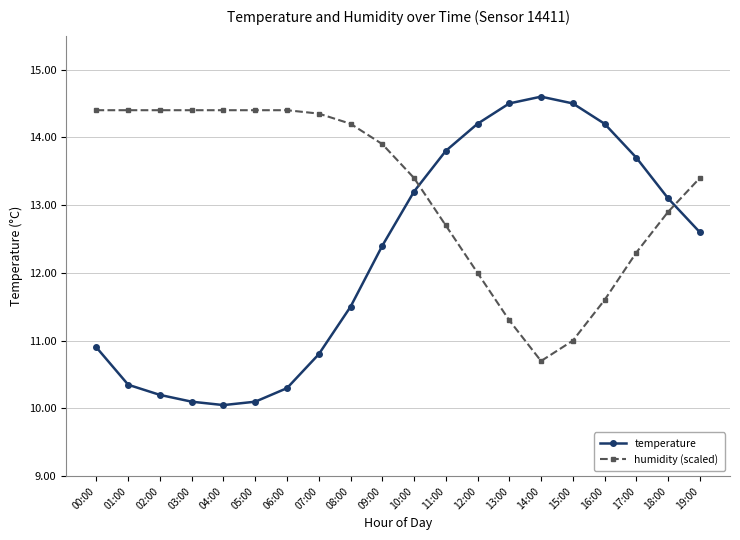

Where is humidity (scaled) nearest to the value 12?

12:00